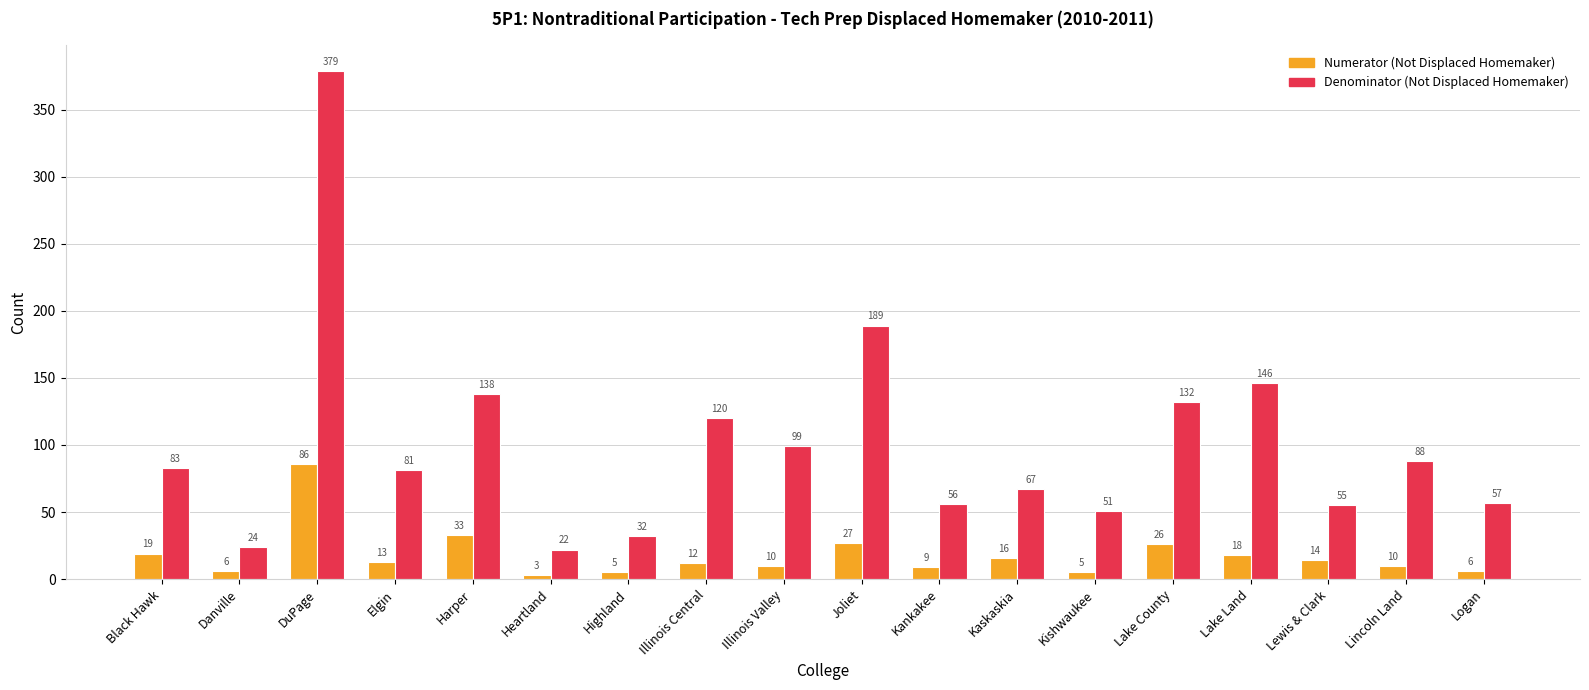

List the labels in order of Denominator (Not Displaced Homemaker) value, smallest first.

Heartland, Danville, Highland, Kishwaukee, Lewis & Clark, Kankakee, Logan, Kaskaskia, Elgin, Black Hawk, Lincoln Land, Illinois Valley, Illinois Central, Lake County, Harper, Lake Land, Joliet, DuPage